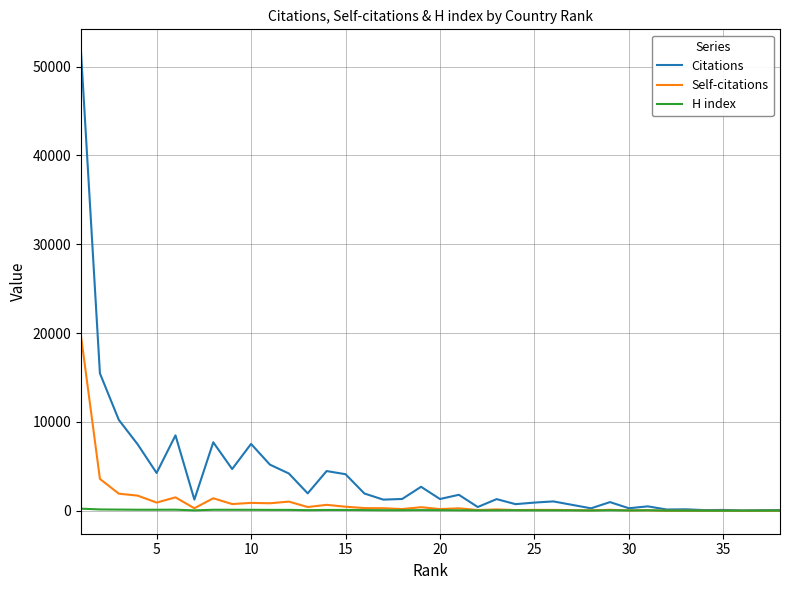

What is the maximum value for Citations?

51620